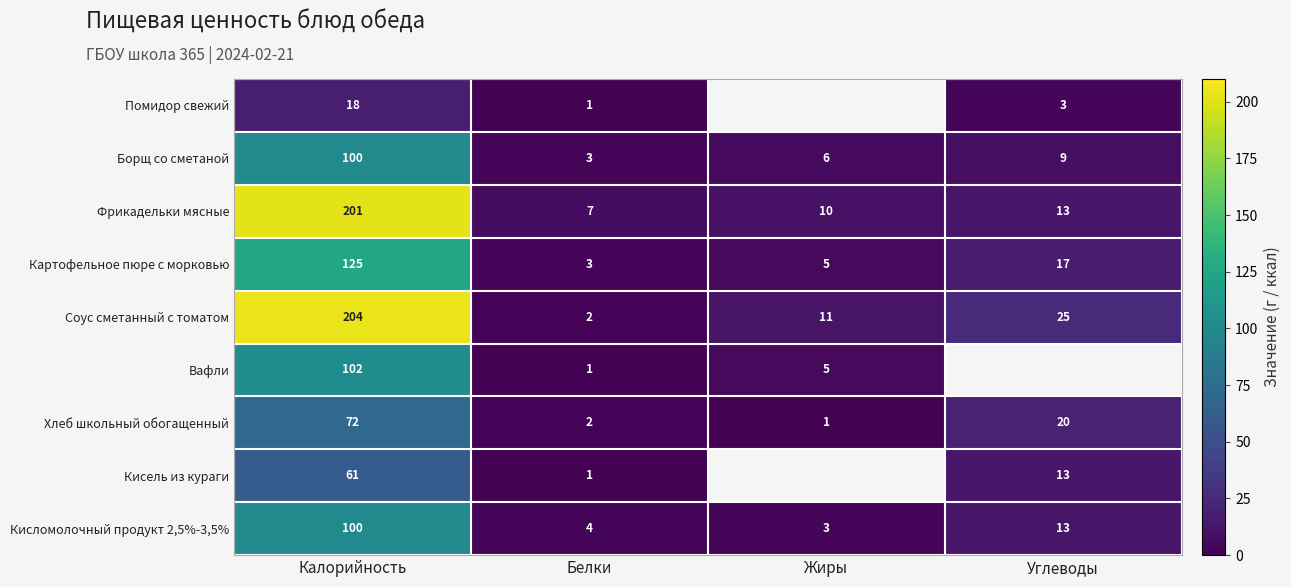

What is the difference between the maximum and minimum values in the Кисломолочный продукт 2,5%-3,5% series?

97